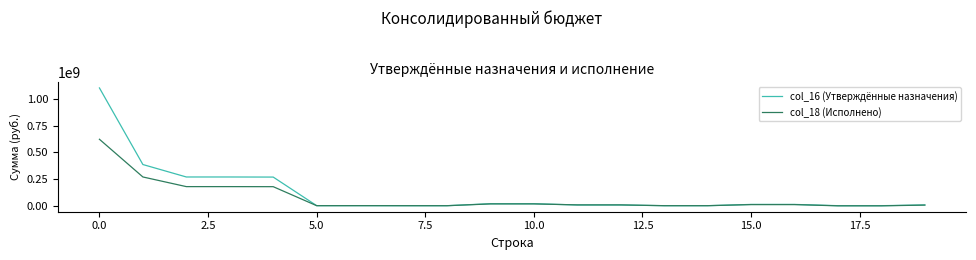

Does the chart display data point markers on the line(s)?

No